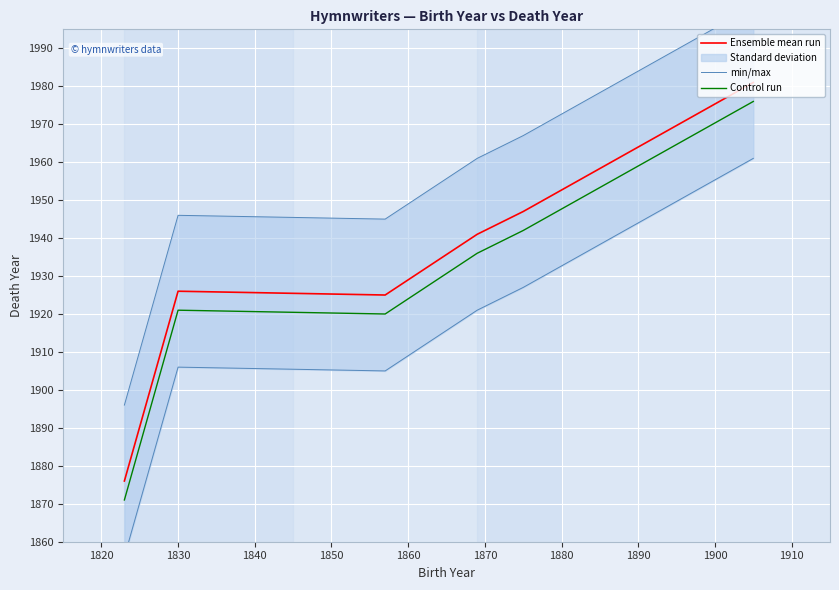

What is the lowest value of the Control run series?

1871